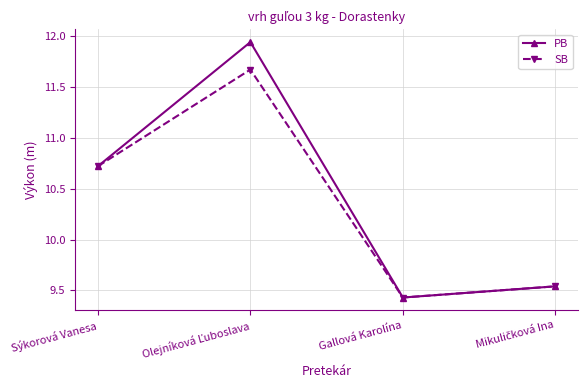

Rank the series by their maximum value, from highest to lowest.

PB, SB